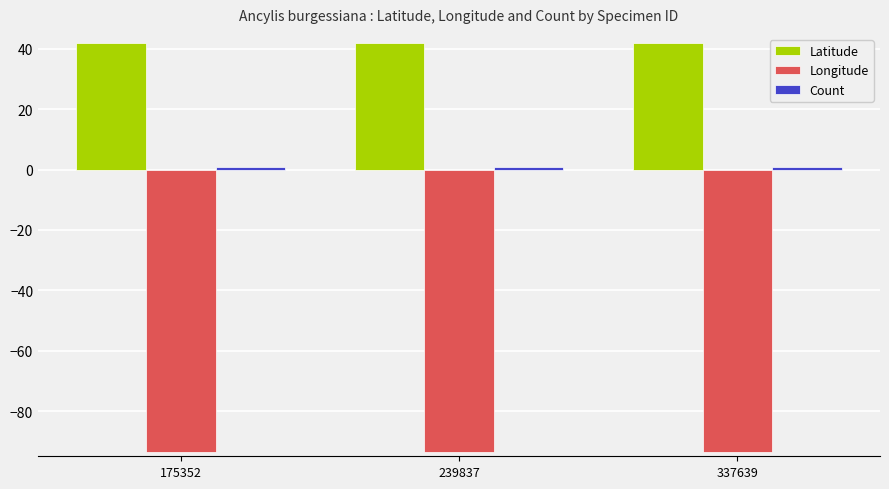

What is the minimum value for Latitude?

42.0